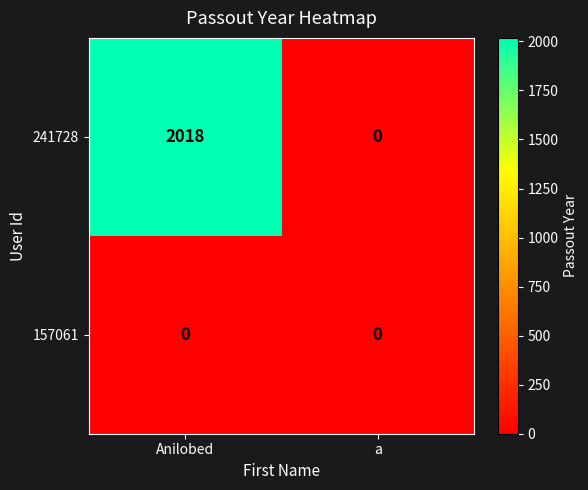

Is it true that 241728 equals 961 at Anilobed?

False